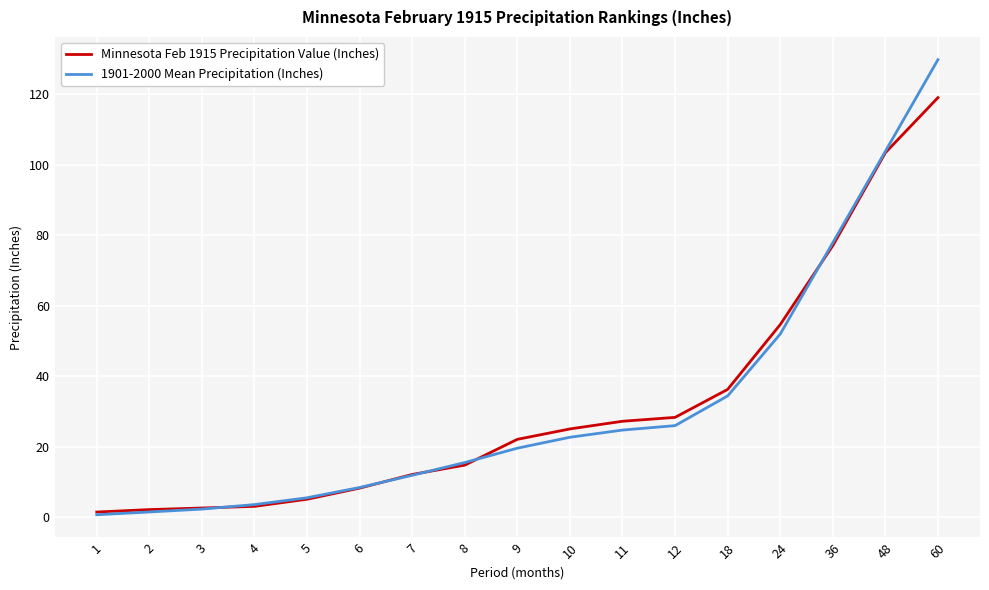

Rank the series by their maximum value, from lowest to highest.

Minnesota Feb 1915 Precipitation Value (Inches), 1901-2000 Mean Precipitation (Inches)